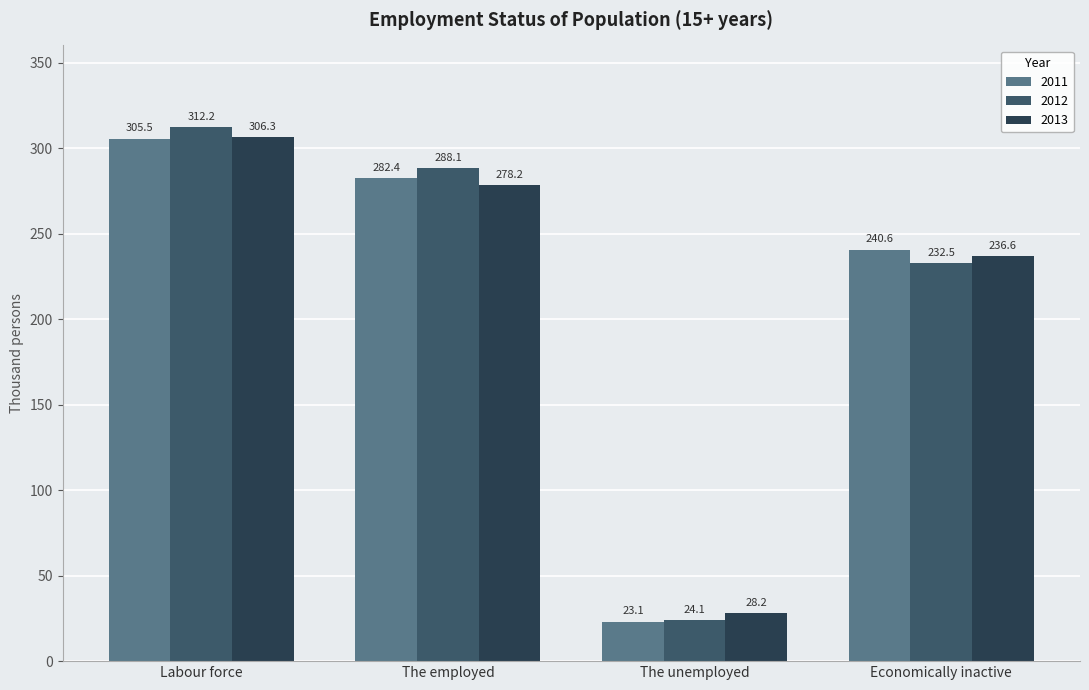

How many series are shown in this chart?

3